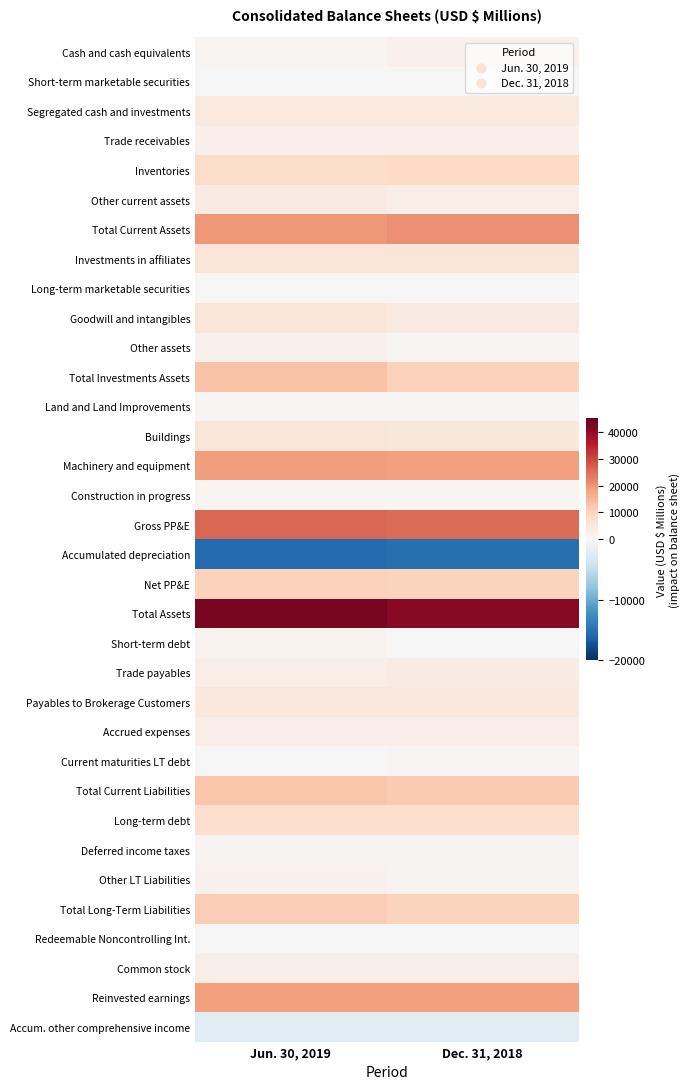

Rank the series at Jun. 30, 2019 from lowest to highest value.

Accumulated depreciation, Accum. other comprehensive income, Short-term marketable securities, Long-term marketable securities, Current maturities LT debt, Redeemable Noncontrolling Int., Land and Land Improvements, Cash and cash equivalents, Construction in progress, Deferred income taxes, Short-term debt, Other assets, Other LT Liabilities, Trade receivables, Common stock, Trade payables, Accrued expenses, Other current assets, Segregated cash and investments, Payables to Brokerage Customers, Investments in affiliates, Buildings, Goodwill and intangibles, Long-term debt, Inventories, Net PP&E, Total Long-Term Liabilities, Total Current Liabilities, Total Investments Assets, Reinvested earnings, Machinery and equipment, Total Current Assets, Gross PP&E, Total Assets